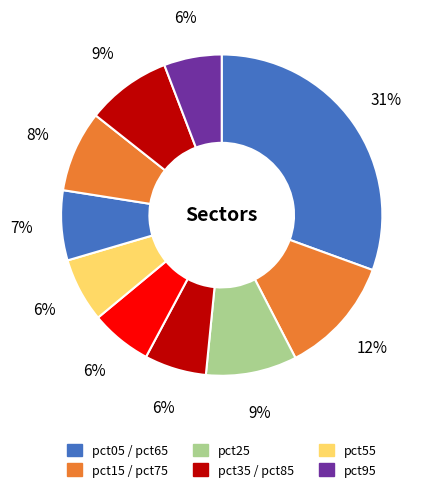

How many segments does this pie chart have?

10